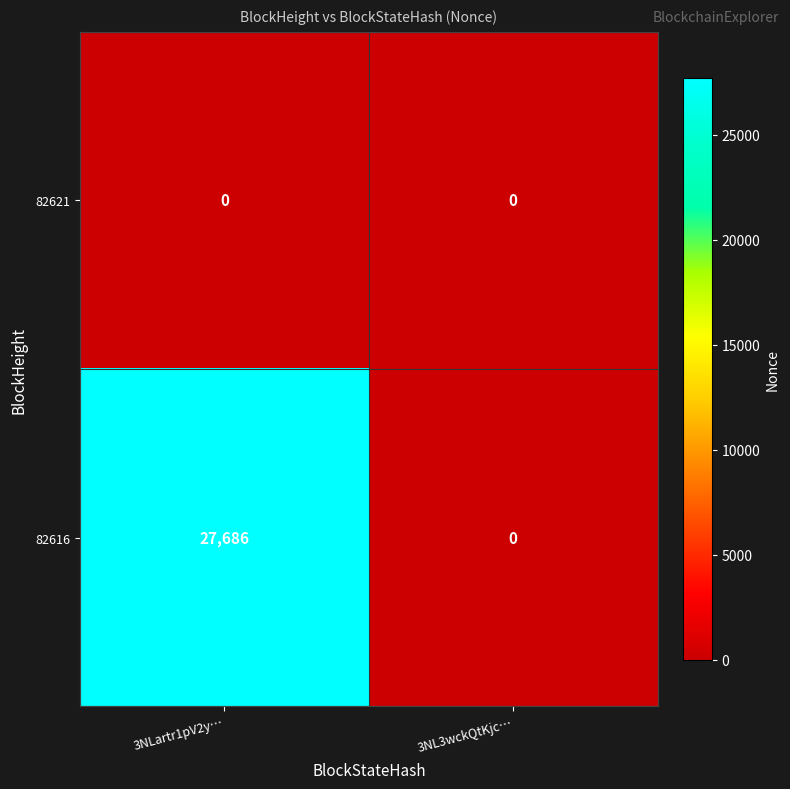

Rank the series by their maximum value, from highest to lowest.

82616, 82621